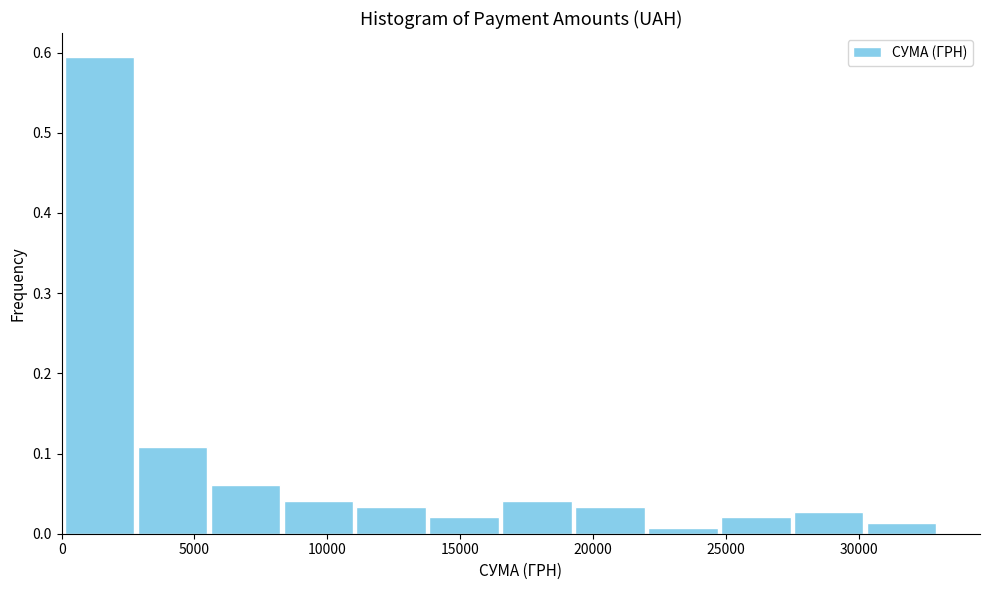

Reading left to right, list every bar in this chart as the range it spans on the x-axis followed by its height. Neither the bar edges nor the heights are printed on the chart, so give them approximately, as read against the axes.

0 to 3000: 0.59
3000 to 5500: 0.11
5500 to 8500: 0.06
8500 to 11000: 0.04
11000 to 14000: 0.03
14000 to 16500: 0.02
16500 to 19500: 0.04
19500 to 22000: 0.03
22000 to 25000: under 0.01
25000 to 27500: 0.02
27500 to 30500: 0.03
30500 to 33000: 0.01